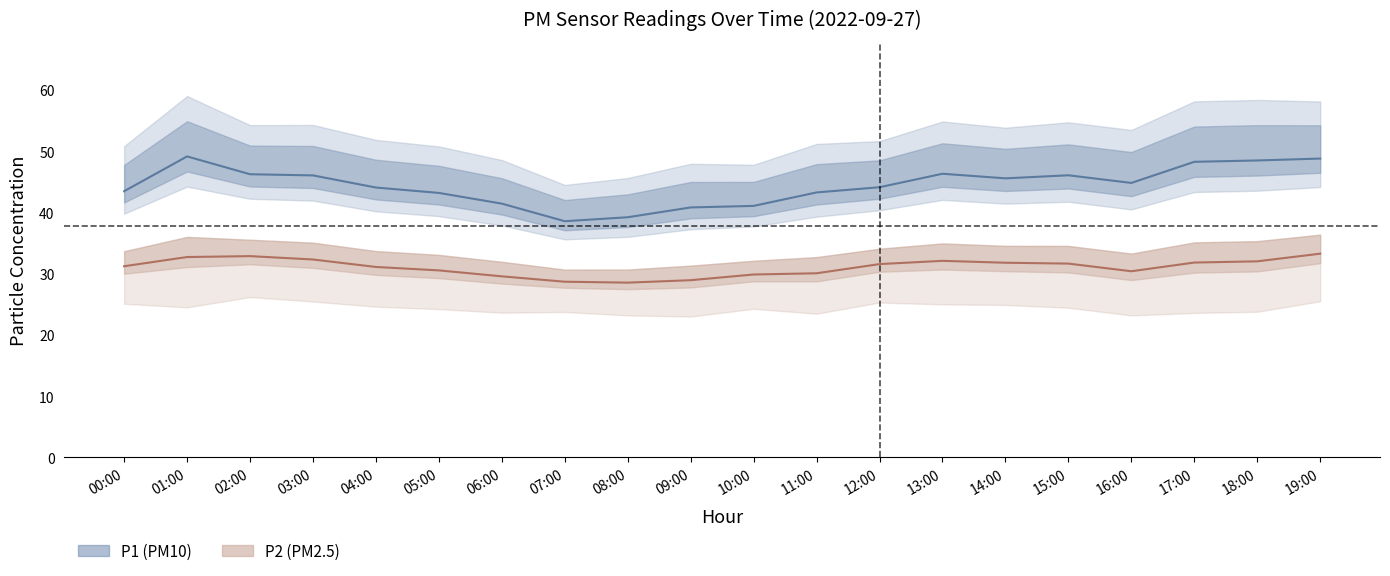

Does the chart have visible grid lines?

No